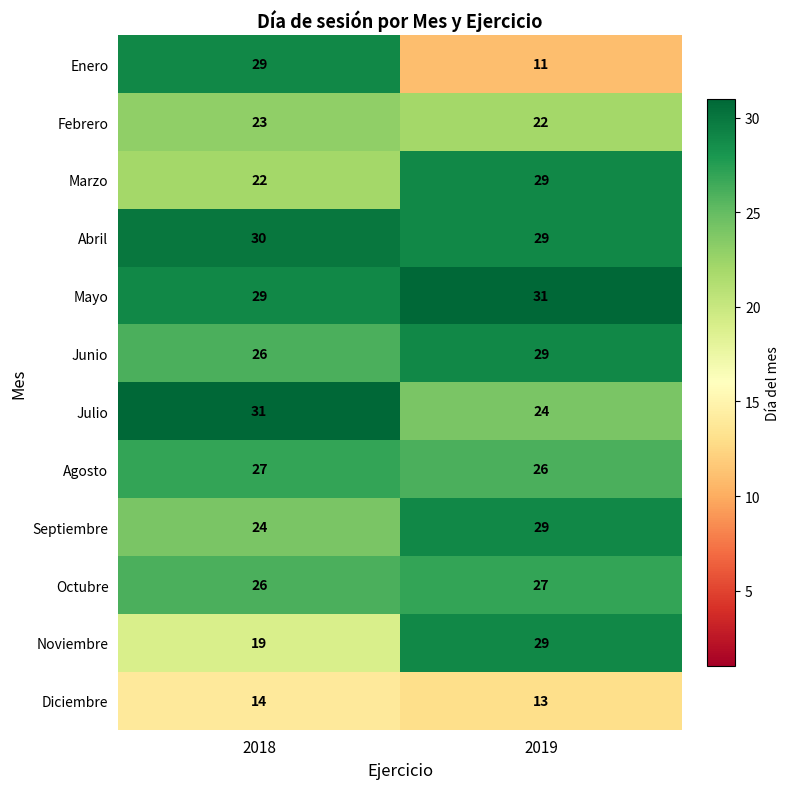

Reading left to right, extract all data points from this chart.

Enero: 2018=29	2019=11
Febrero: 2018=23	2019=22
Marzo: 2018=22	2019=29
Abril: 2018=30	2019=29
Mayo: 2018=29	2019=31
Junio: 2018=26	2019=29
Julio: 2018=31	2019=24
Agosto: 2018=27	2019=26
Septiembre: 2018=24	2019=29
Octubre: 2018=26	2019=27
Noviembre: 2018=19	2019=29
Diciembre: 2018=14	2019=13